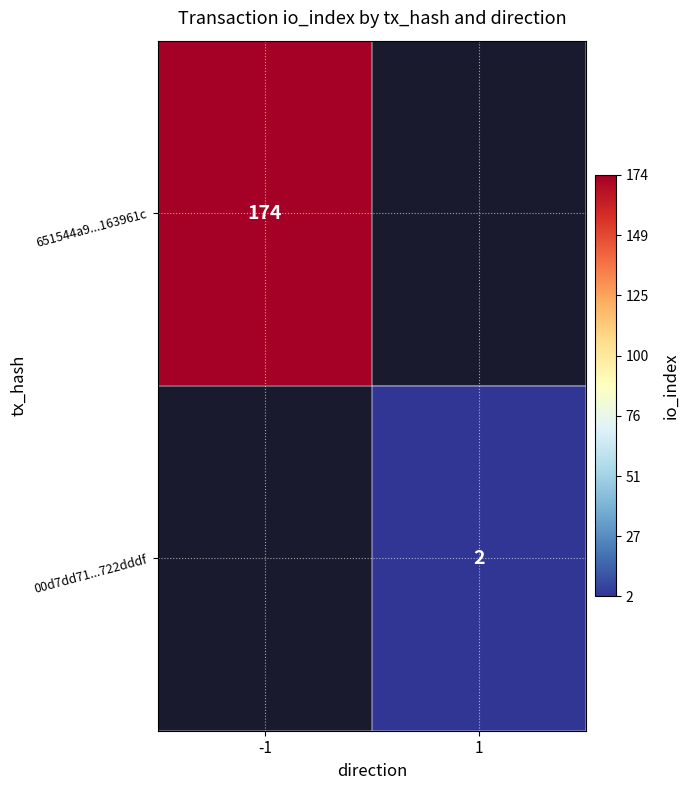

The 651544a9...163961c series shows 237 at -1. True or false?

False